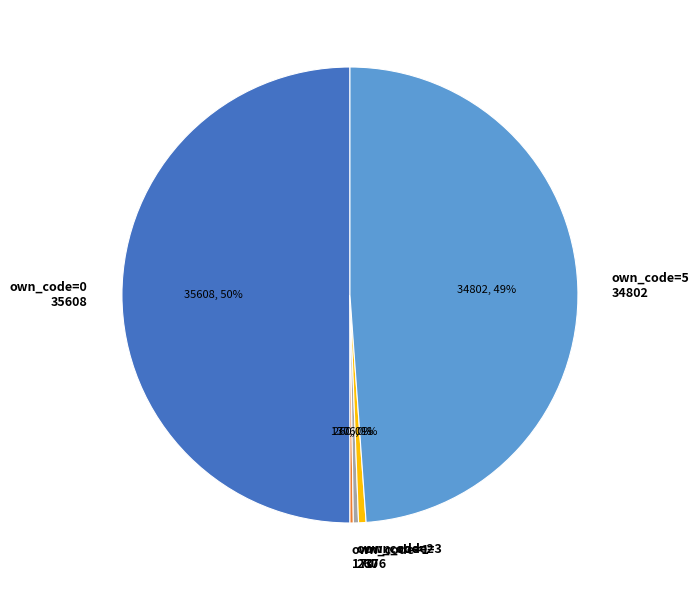

What is the largest slice in the pie chart?

own_code=0 35608